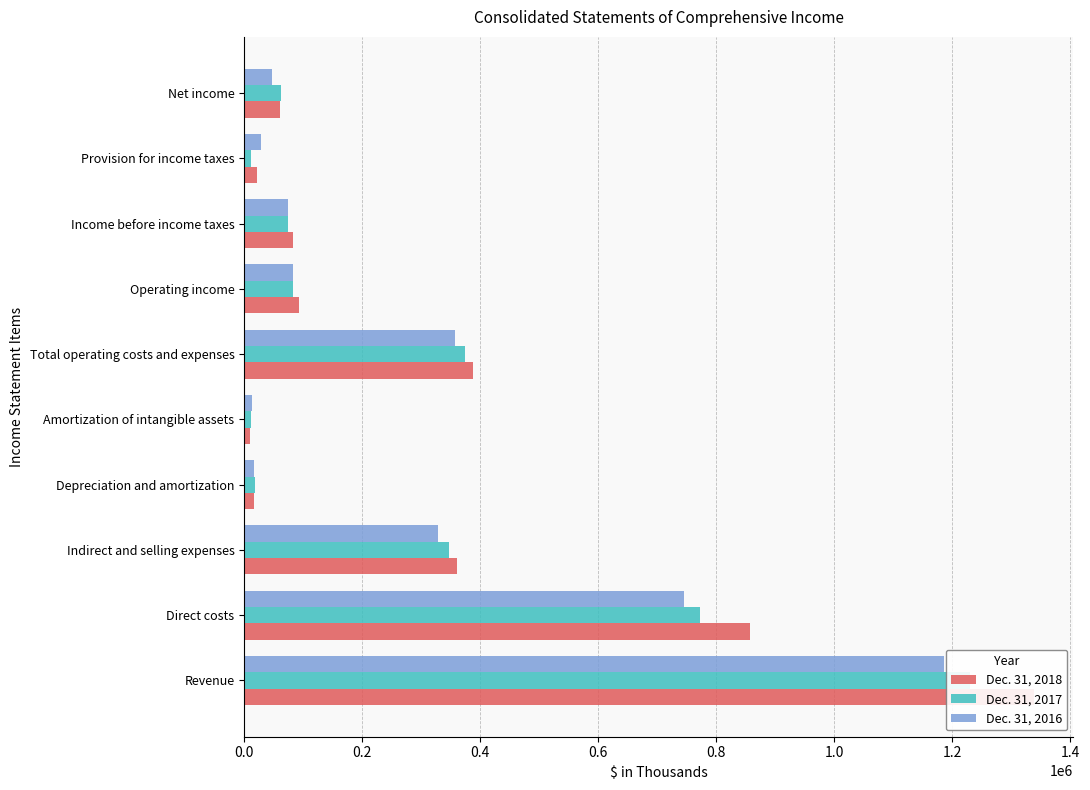

Read the Dec. 31, 2016 value at Depreciation and amortization.

16638